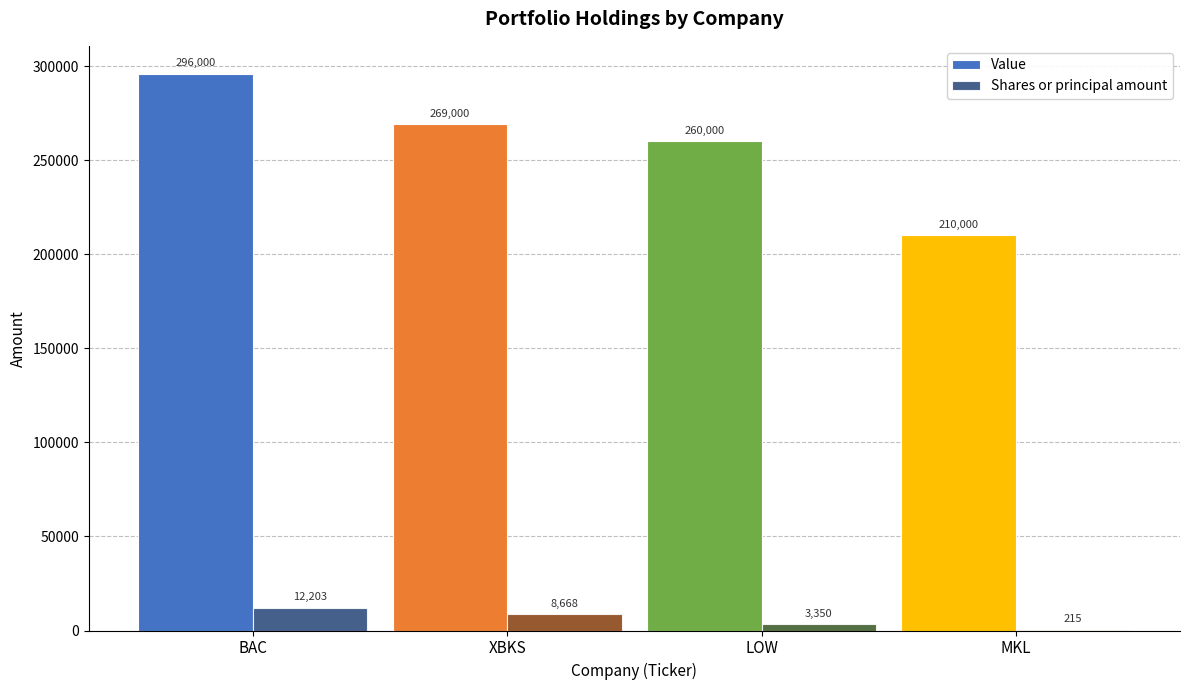

Count the number of categories in the chart.

4